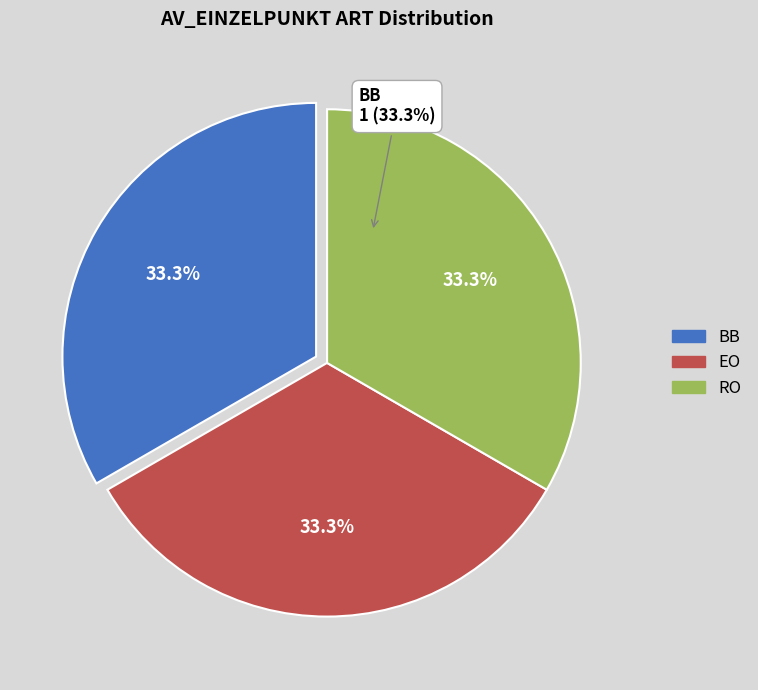

What is the largest slice in the pie chart?

RO